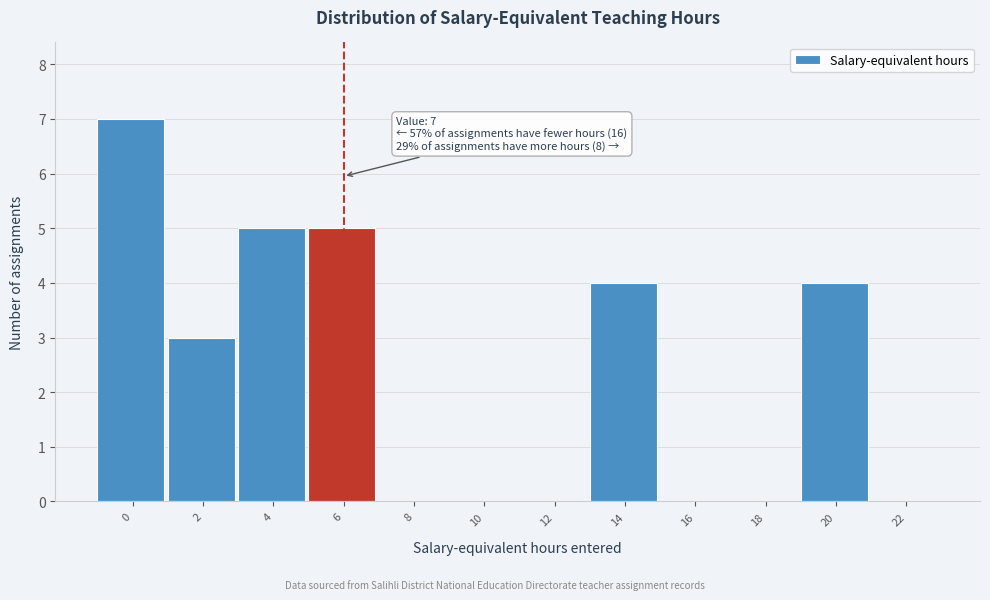

Reading left to right, what are all the values shown in this chart?

0=7	2=3	4=5	6=5	8=0	10=0	12=0	14=4	16=0	18=0	20=4	22=0